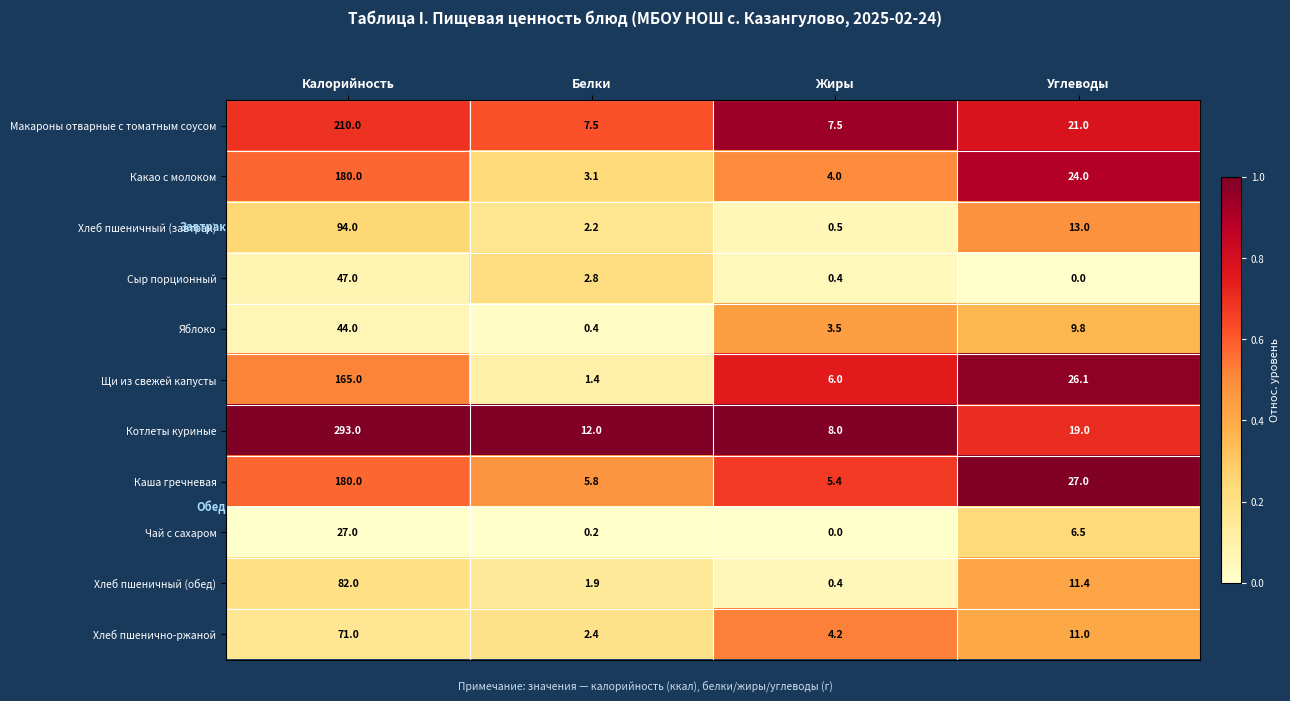

At which category does the chart reach its peak across all series?

Калорийность